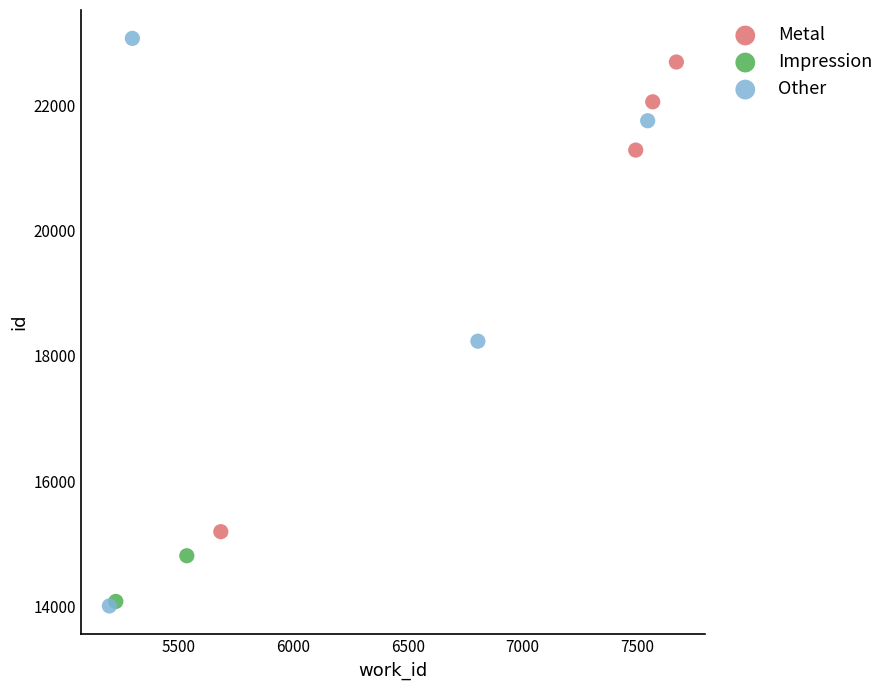

Which series has the largest Y range (max minus min)?

Other